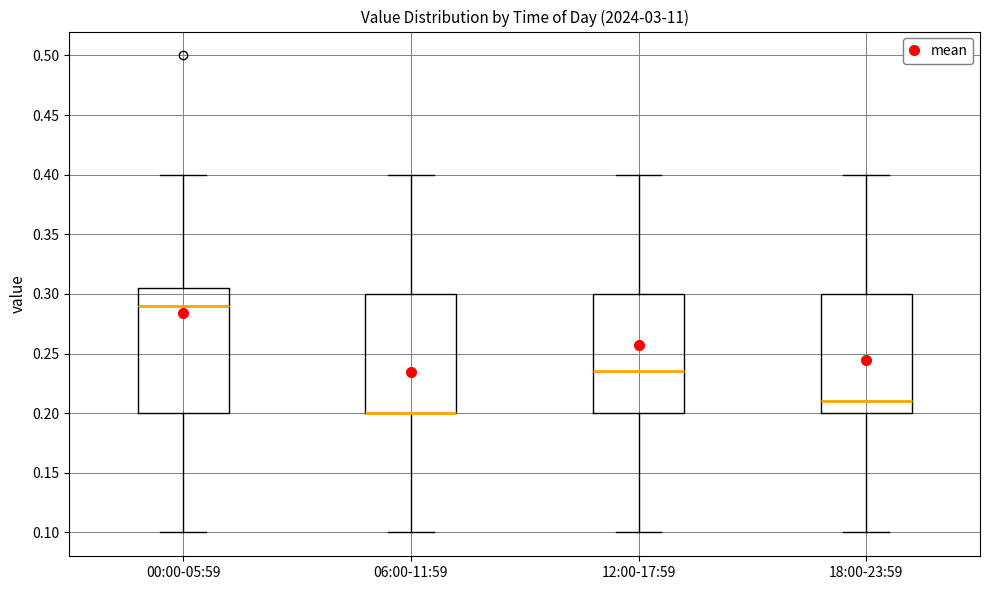

Reading left to right, transcribe this box plot: for each box, give where its median line is, the range the box spans, and where its two whiskers end, as read against the y-axis. The values are not printed on the chart, so give them approximately, as read against the axis.

00:00-05:59: median 0.290, box 0.200 to 0.305, whiskers 0.100 to 0.400
06:00-11:59: median 0.200 (drawn on the box's lower edge), box 0.200 to 0.300, whiskers 0.100 to 0.400
12:00-17:59: median 0.235, box 0.200 to 0.300, whiskers 0.100 to 0.400
18:00-23:59: median 0.210, box 0.200 to 0.300, whiskers 0.100 to 0.400